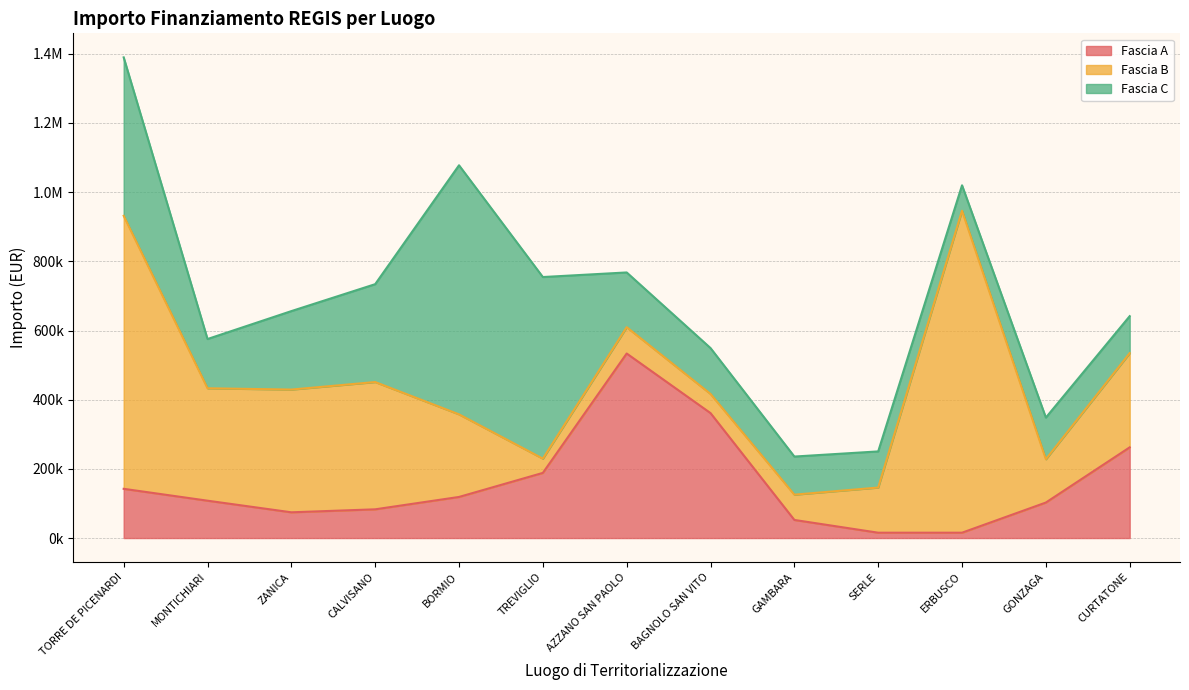

At how many categories does at least one series exceed 173561?

10